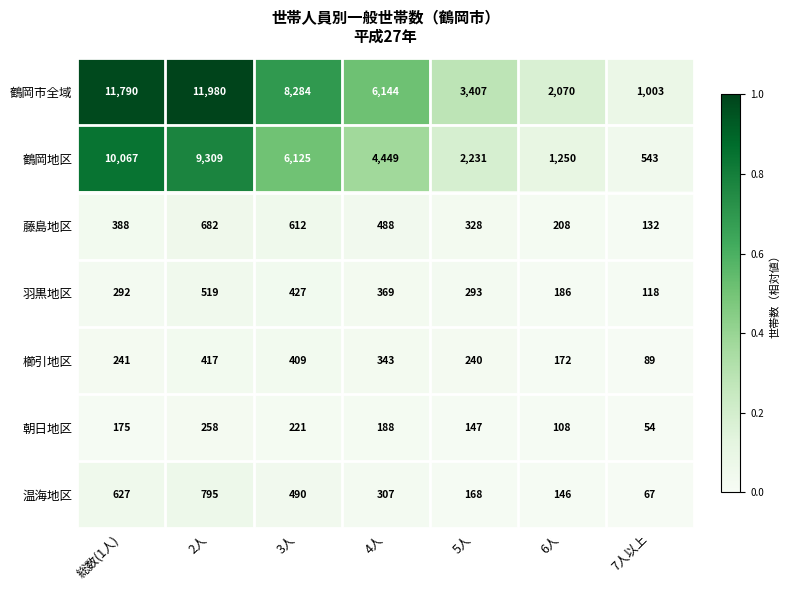

Which series has the largest total across all categories?

鶴岡市全域